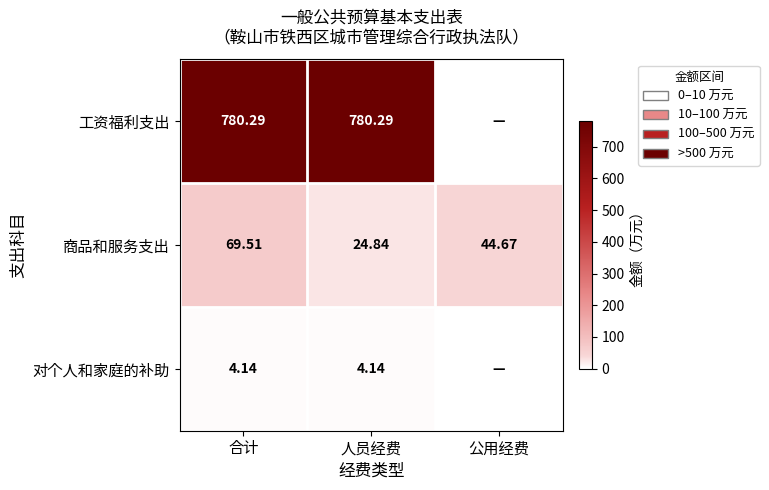

Is it true that 商品和服务支出 equals 44.4 at 合计?

False